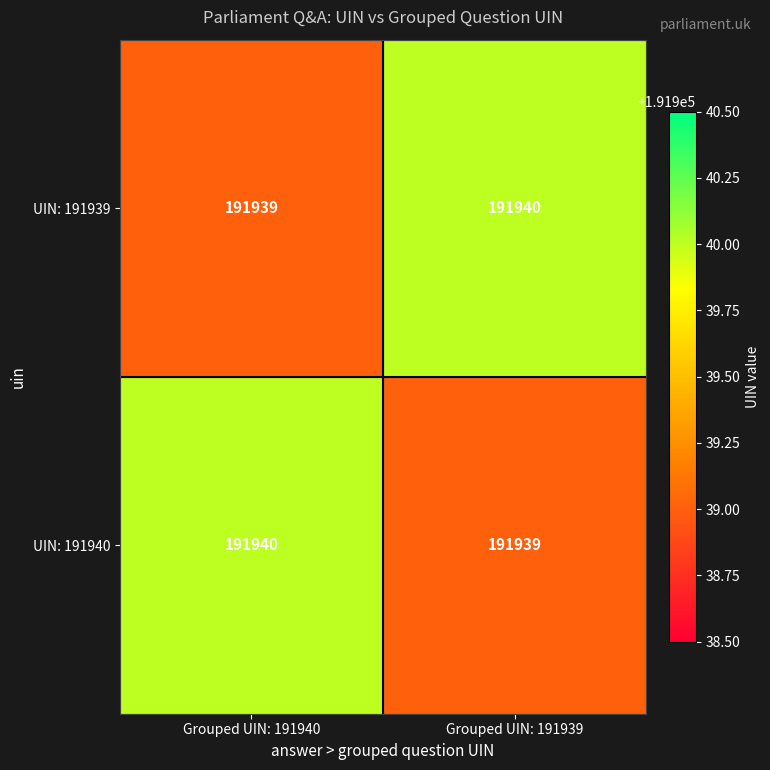

What is the minimum value for UIN: 191940?

191939